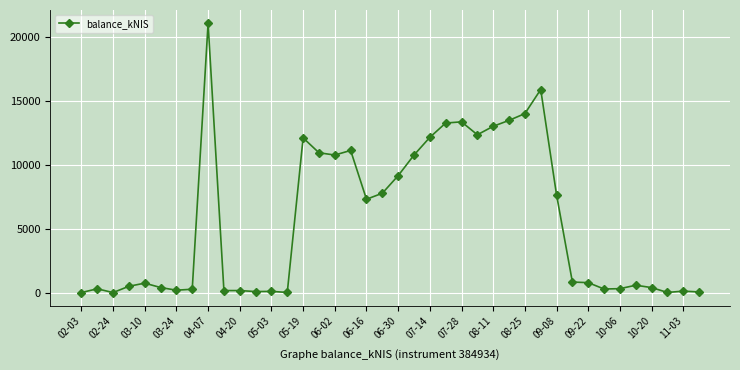

How many categories are shown in the chart?

40